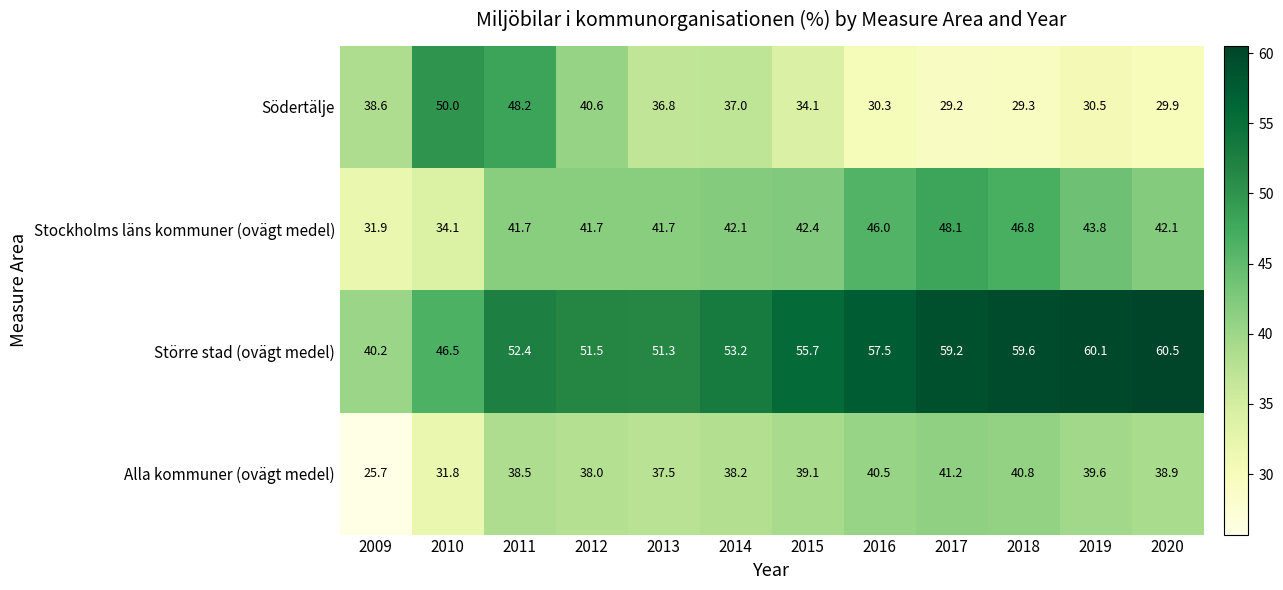

Which series has the widest spread of values?

Södertälje